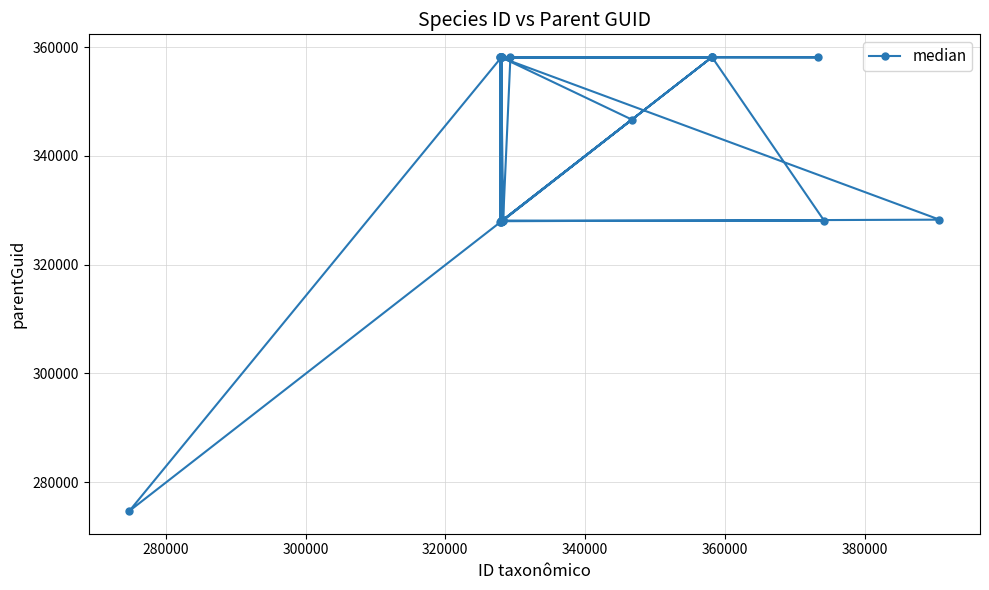

What is the value of the 4th point from the left?

358112